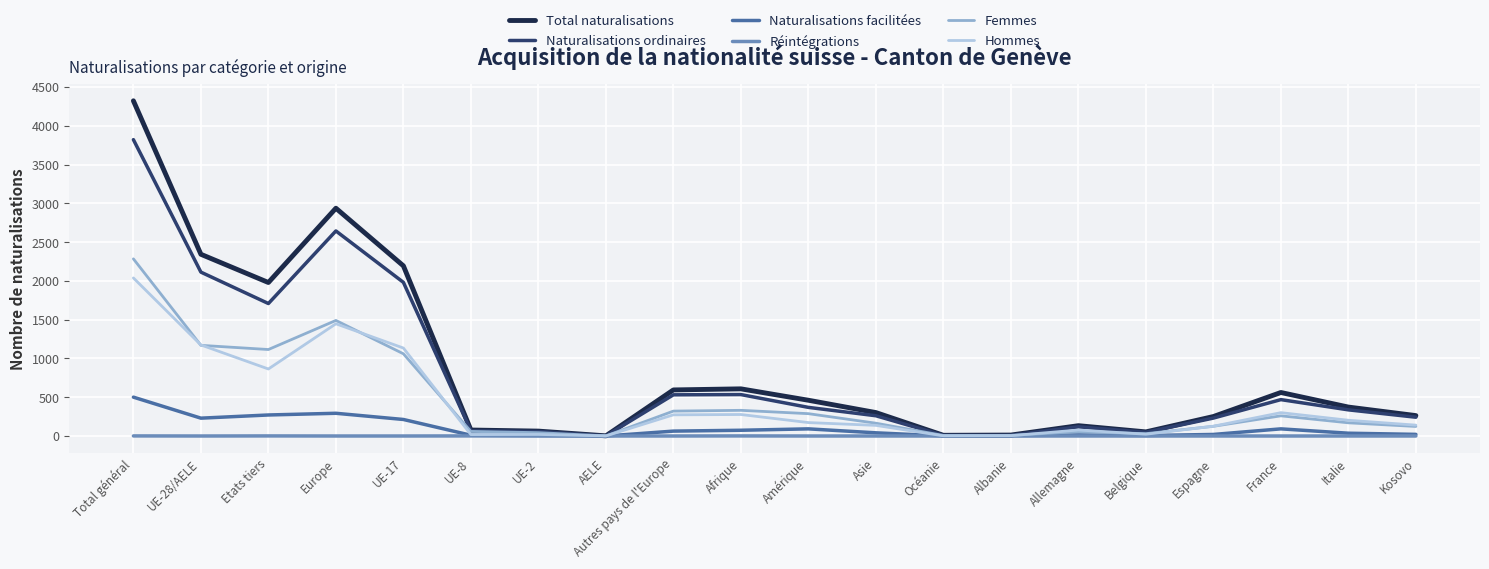

What is the maximum value for Femmes?

2284